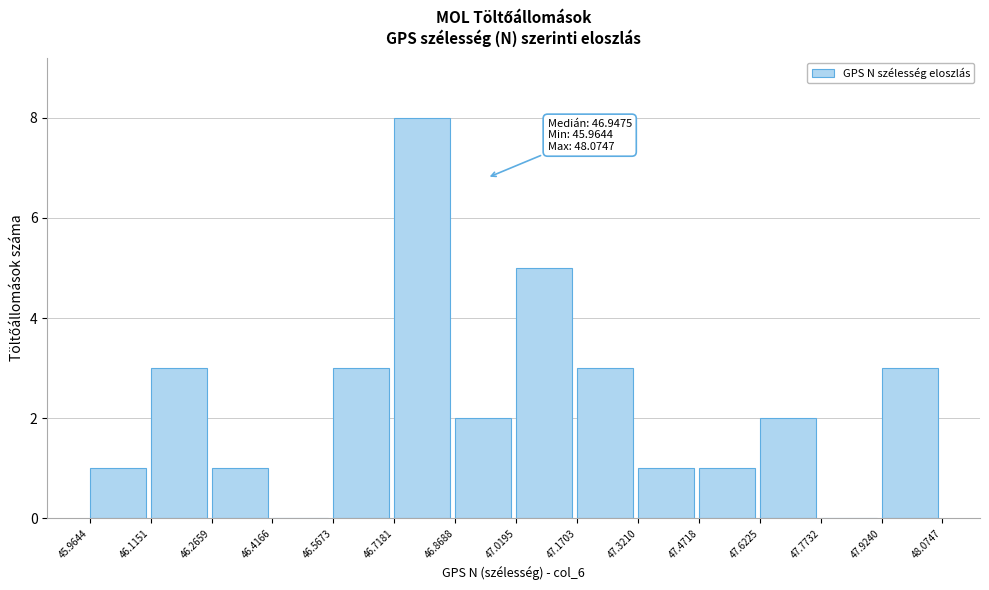

Which range on the x-axis has the tallest bar?

46.7181 to 46.8688